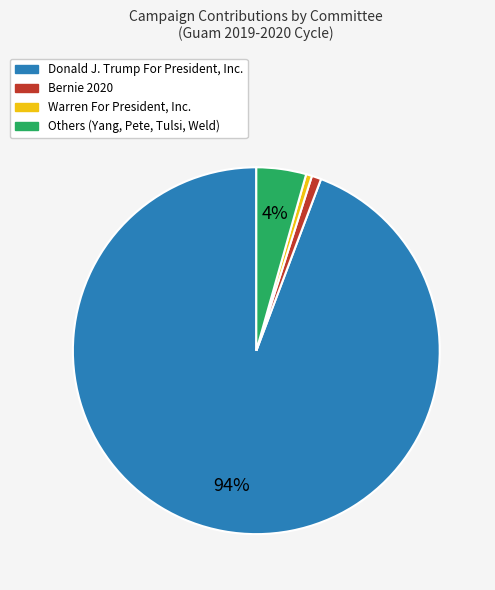

Count the number of slices in the pie.

4